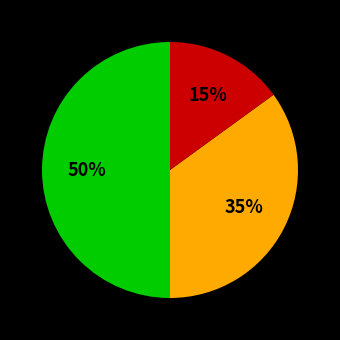

To the nearest percent, what is the average slice percentage?

33%